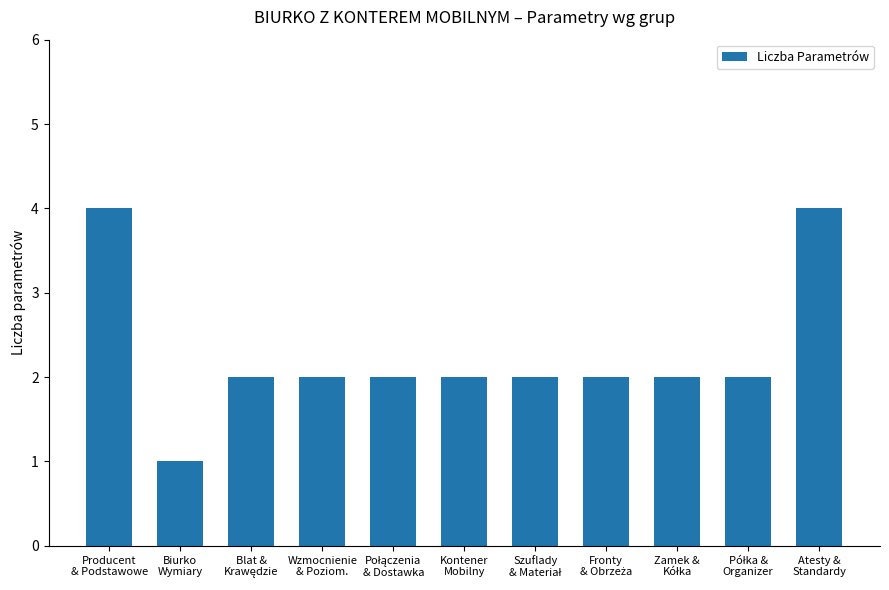

What is the value of the 9th bar from the left?

2